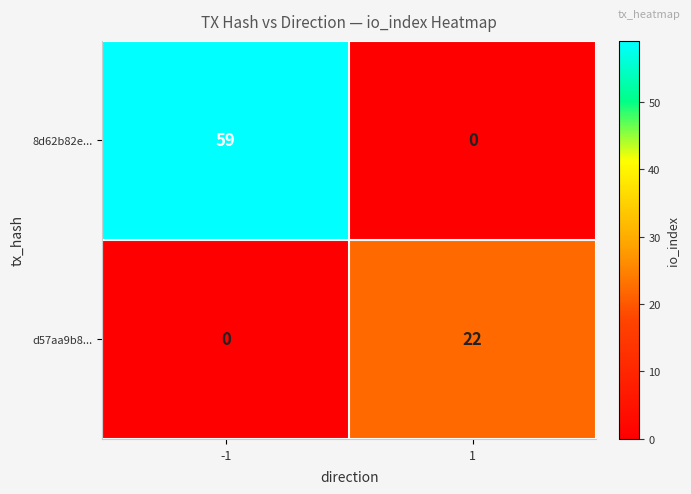

Which series has the widest spread of values?

8d62b82e...